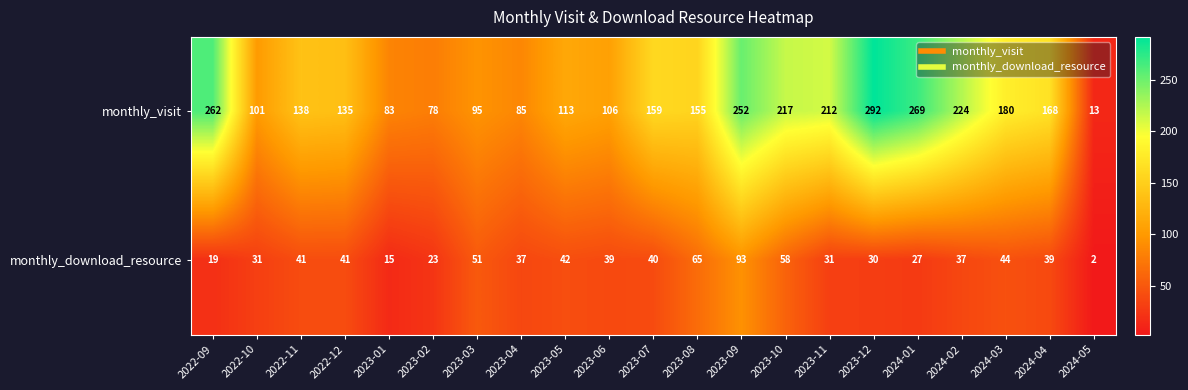

Is it true that monthly_download_resource equals 66 at 2023-07?

False